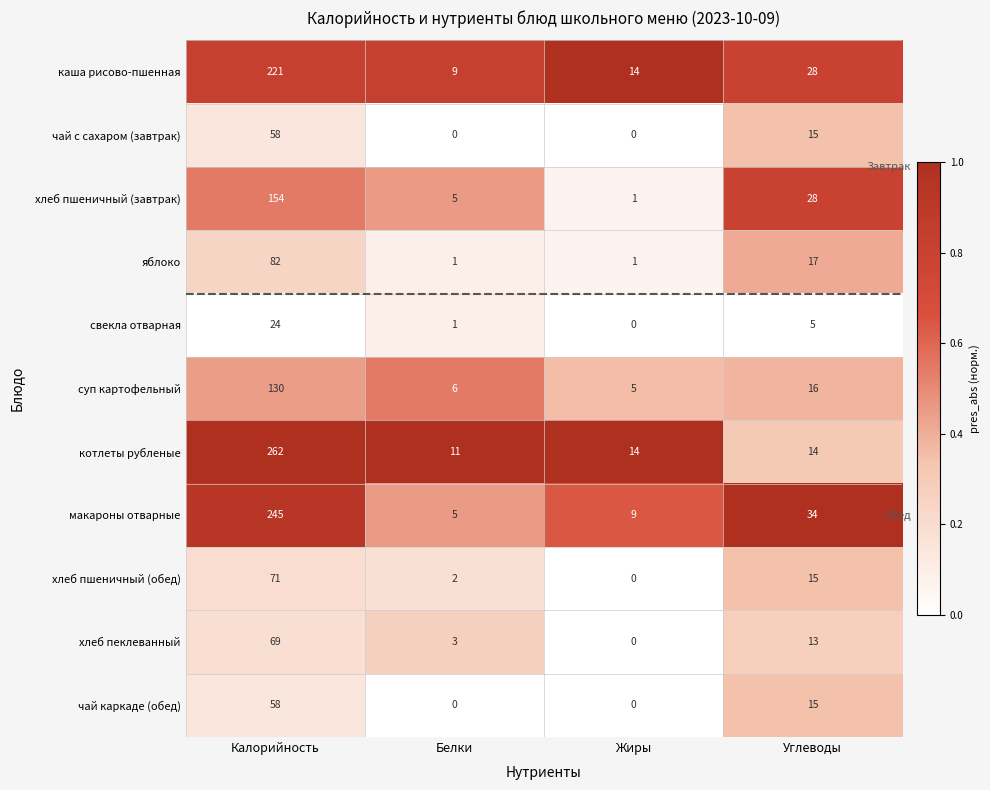

What is the difference between the highest and lowest values at Калорийность?

238